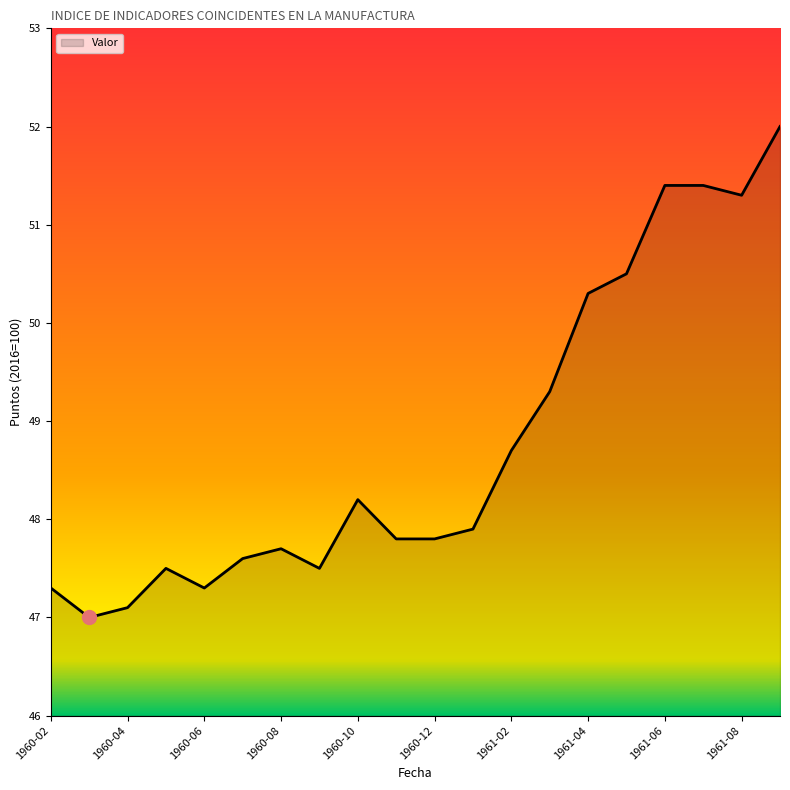

What is the smallest value displayed?

47.0